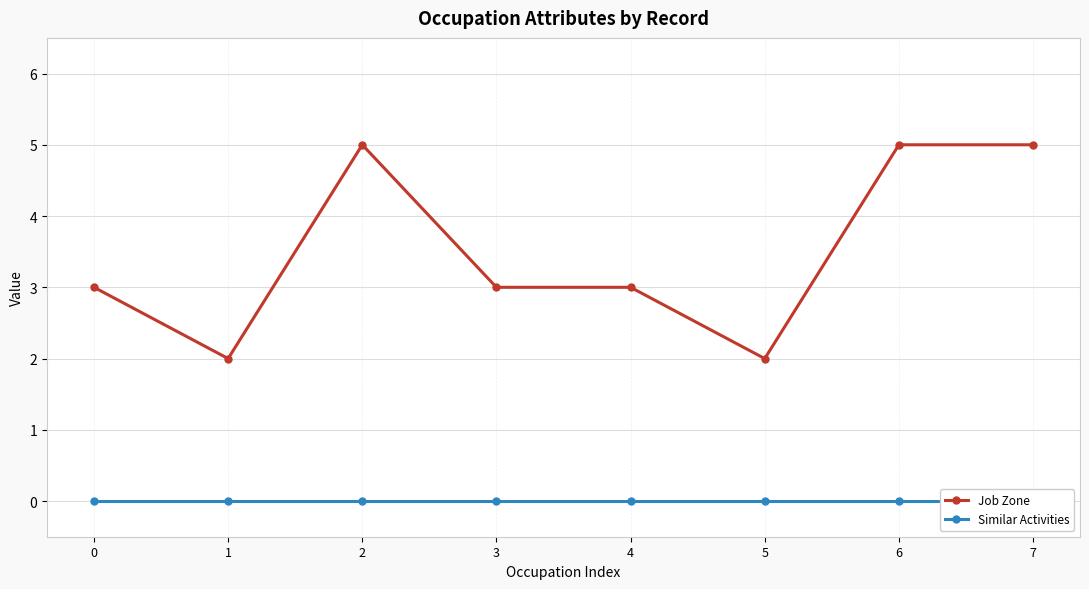

The Similar Activities series shows 0 at 3. True or false?

True